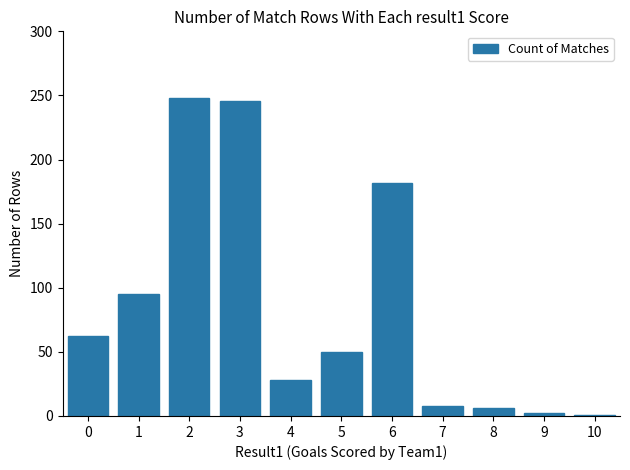

The chart shows a value of 82 at 0. True or false?

False